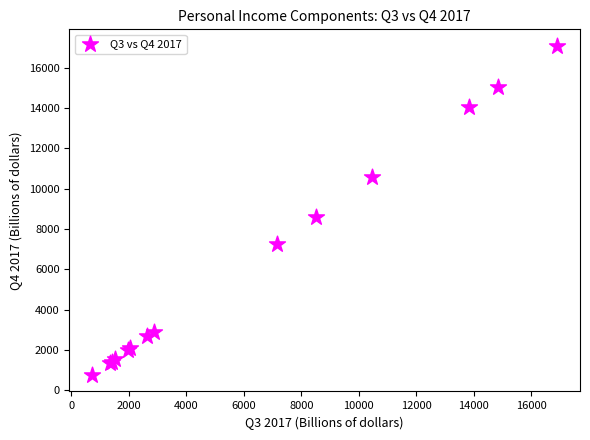

What Y value in the scatter plot is closest to 8924?

8588.1